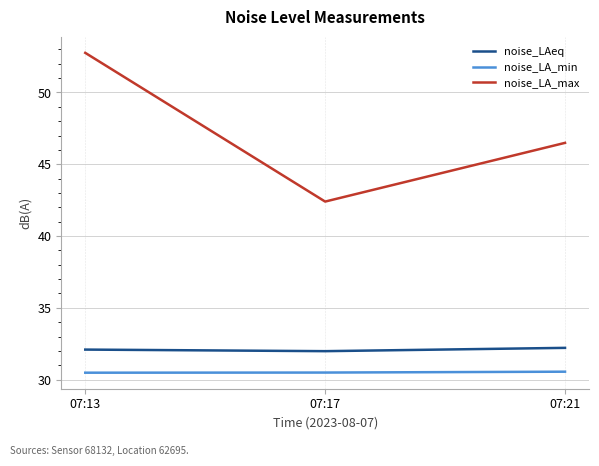

What is the difference between the maximum and minimum values in the noise_LA_max series?

10.4